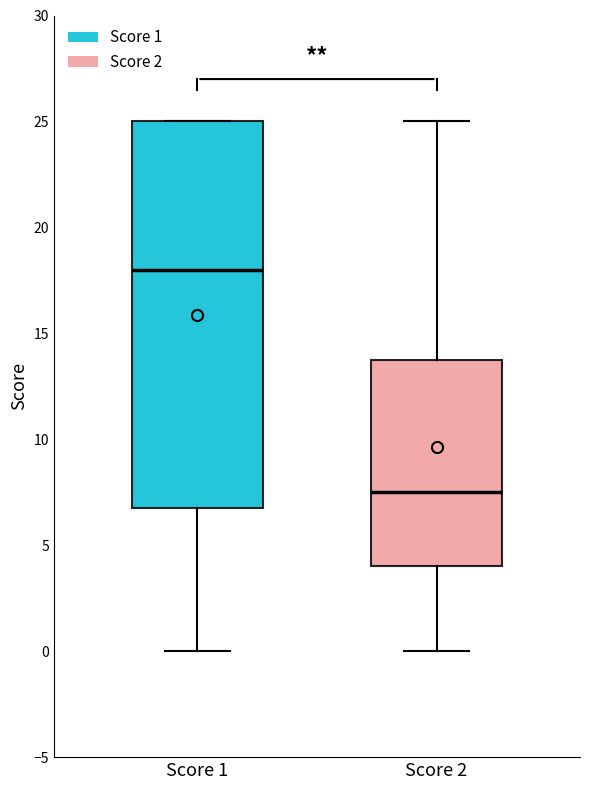

Where is the lower edge of the box for Score 1 on the y-axis? The values are not printed on the chart, so give them approximately, as read against the axis.

7.0